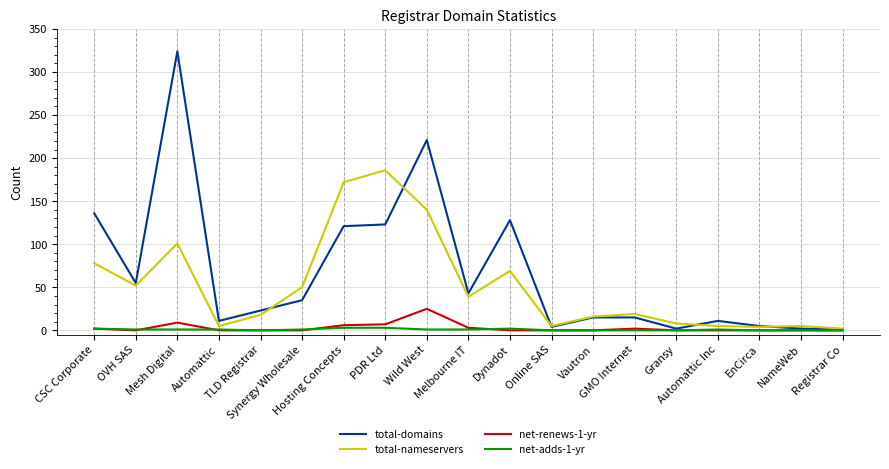

What is the difference between the net-renews-1-yr values at Wild West and EnCirca?

25